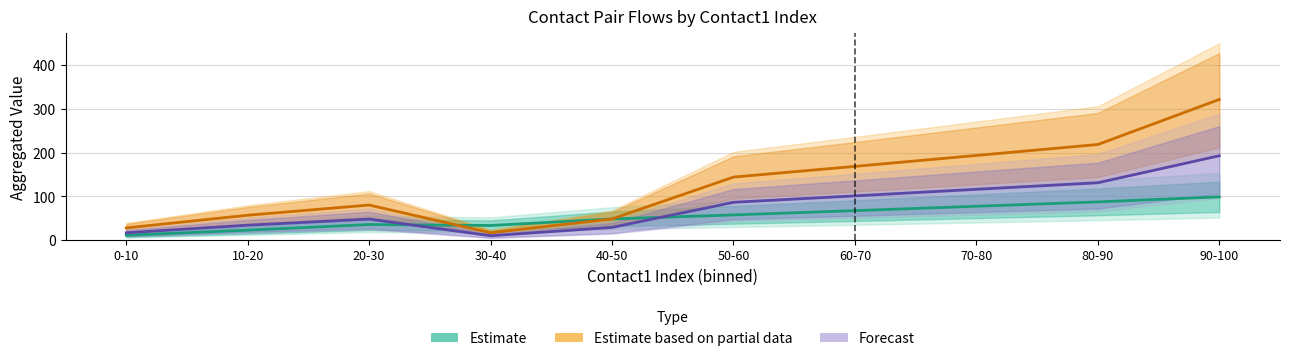

Which series ends up on top after the final intersection of Forecast and Estimate?

Forecast